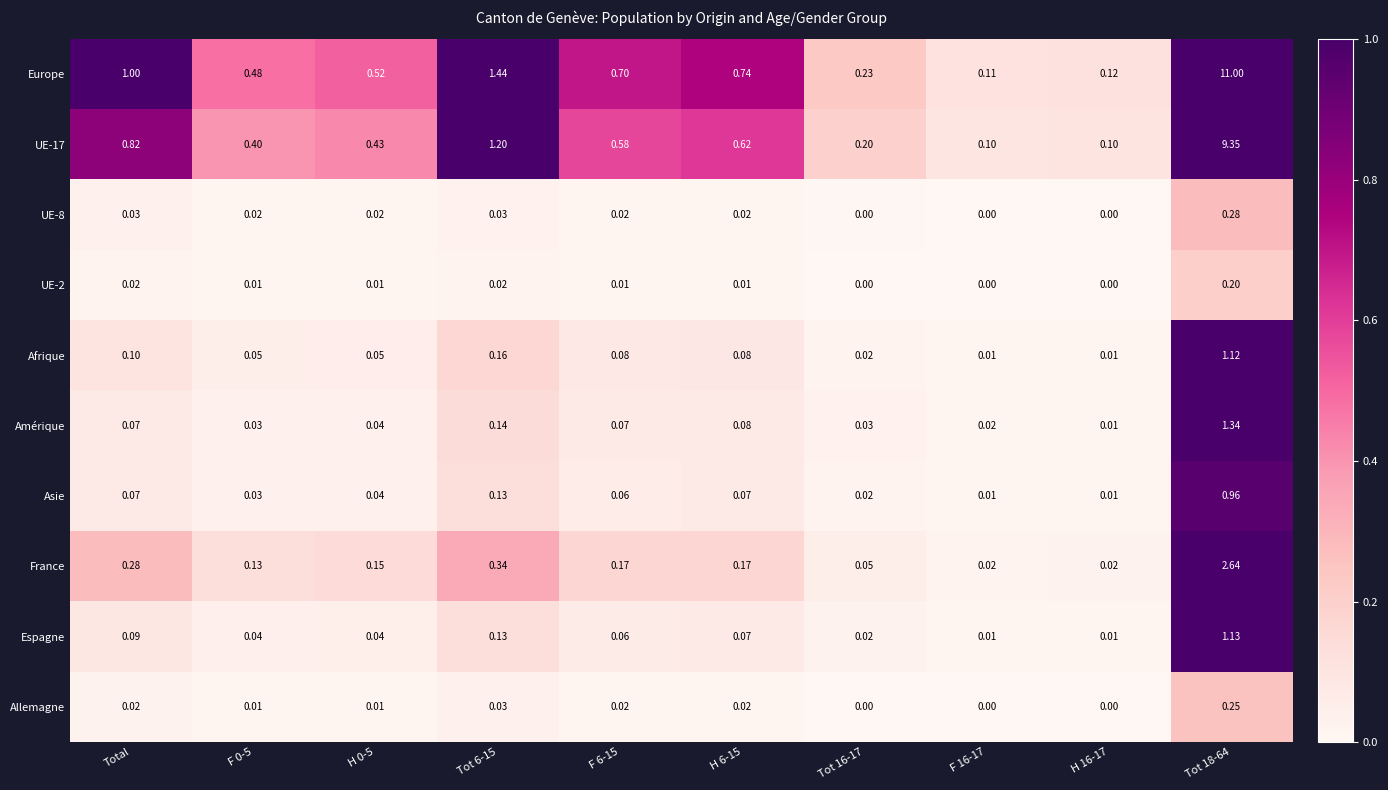

Is the value of UE-8 at Tot 18-64 greater than the value of Amérique at Tot 18-64?

No